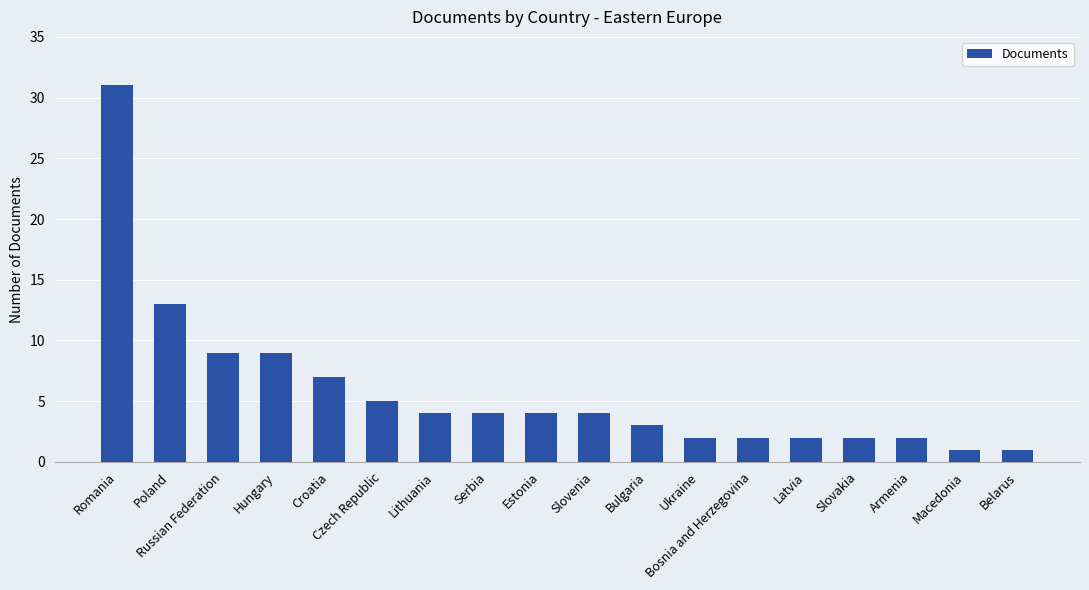

What is the change in value from Croatia to Bulgaria?

-4